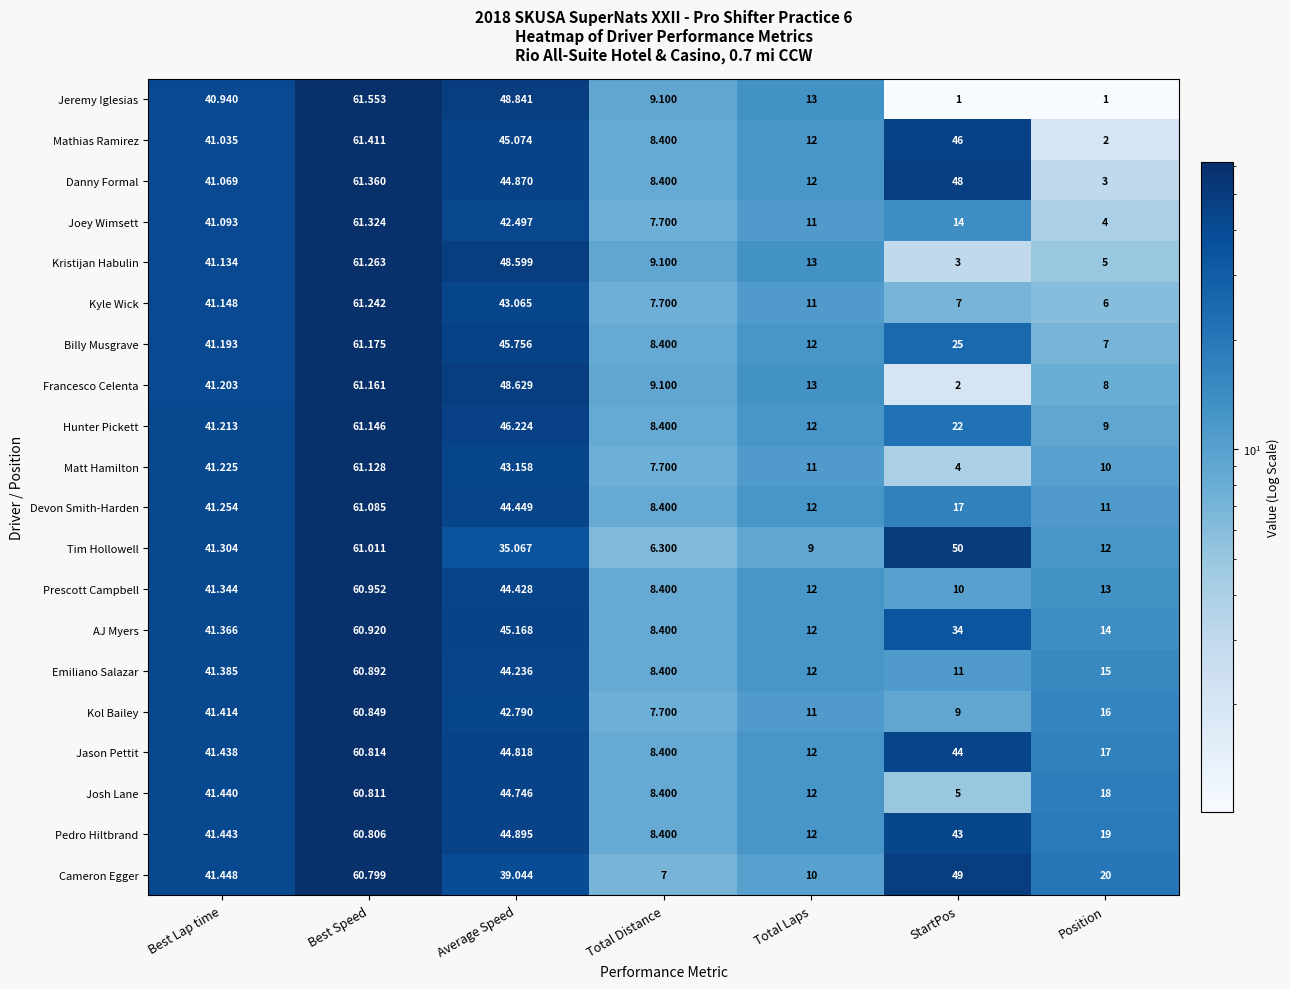

At which label is Kyle Wick closest to 33?

Best Lap time